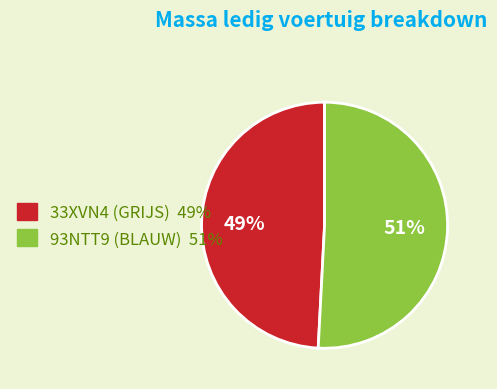

How many segments does this pie chart have?

2